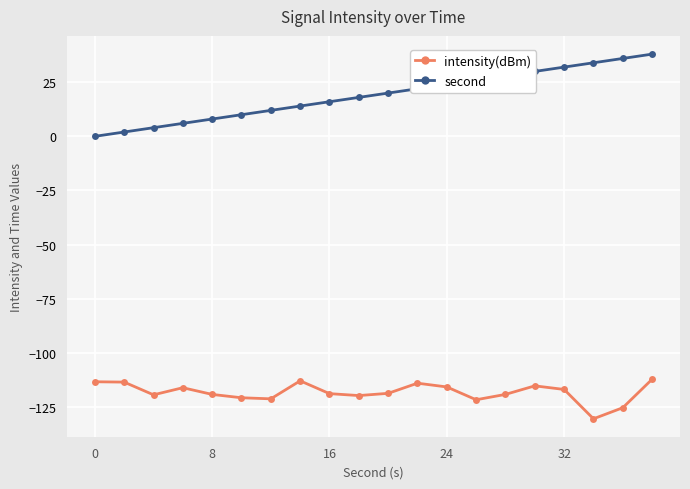

What is the difference between the second highest and minimum values in the second series?

36.0